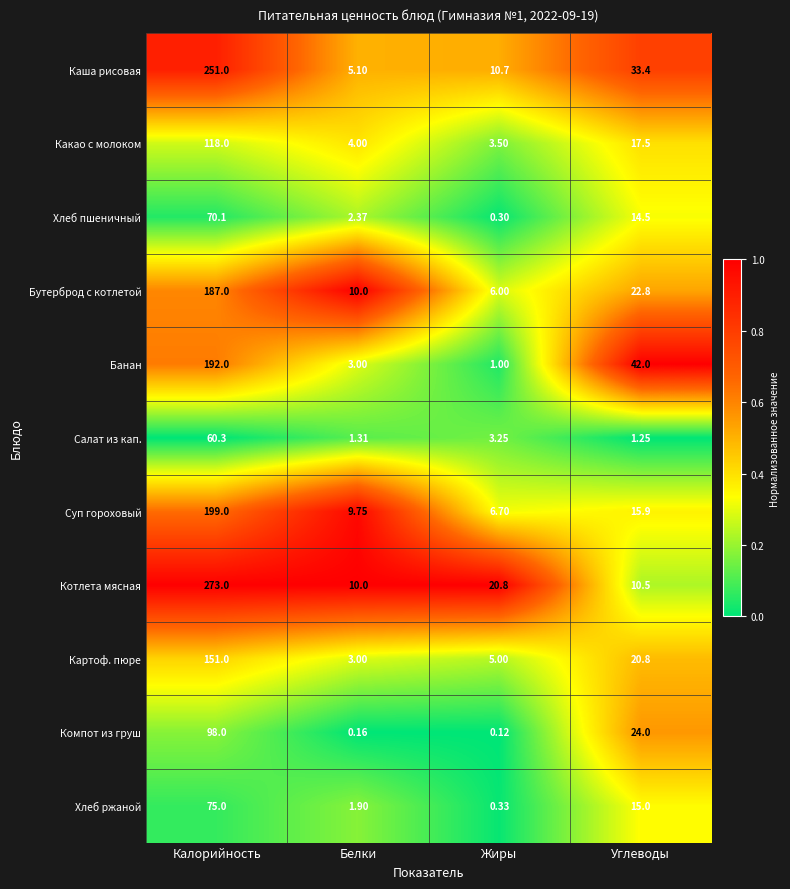

Where is Хлеб пшеничный nearest to the value 35?

Углеводы